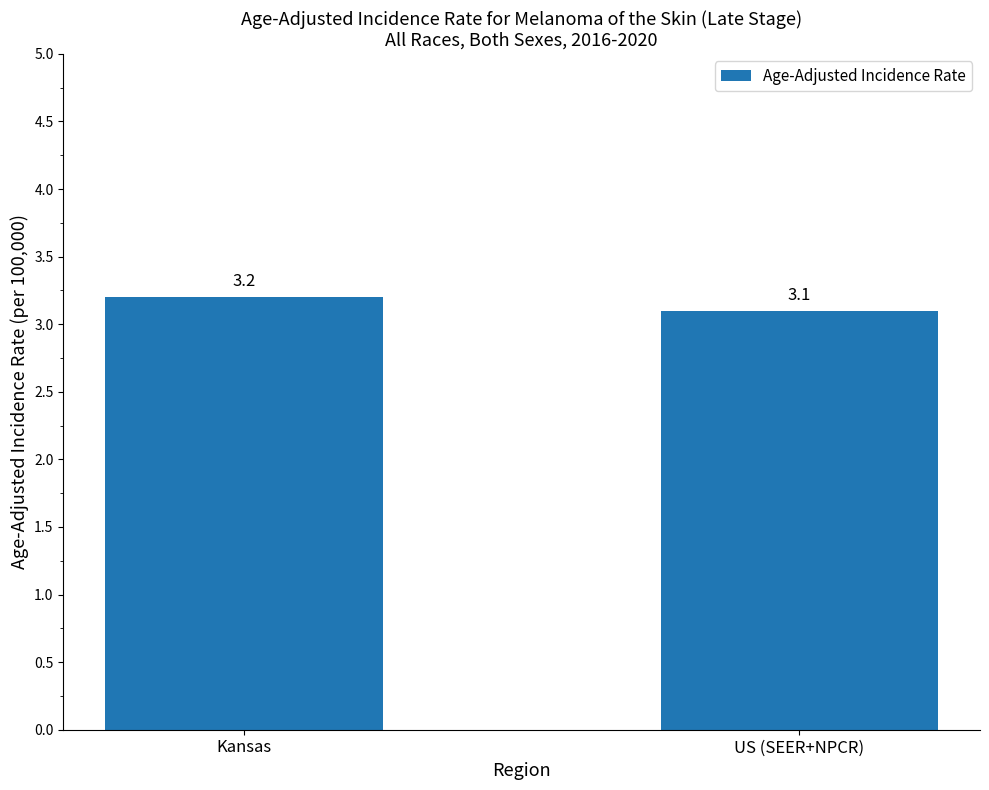

True or false: the data shows 1.3 at US (SEER+NPCR).

False